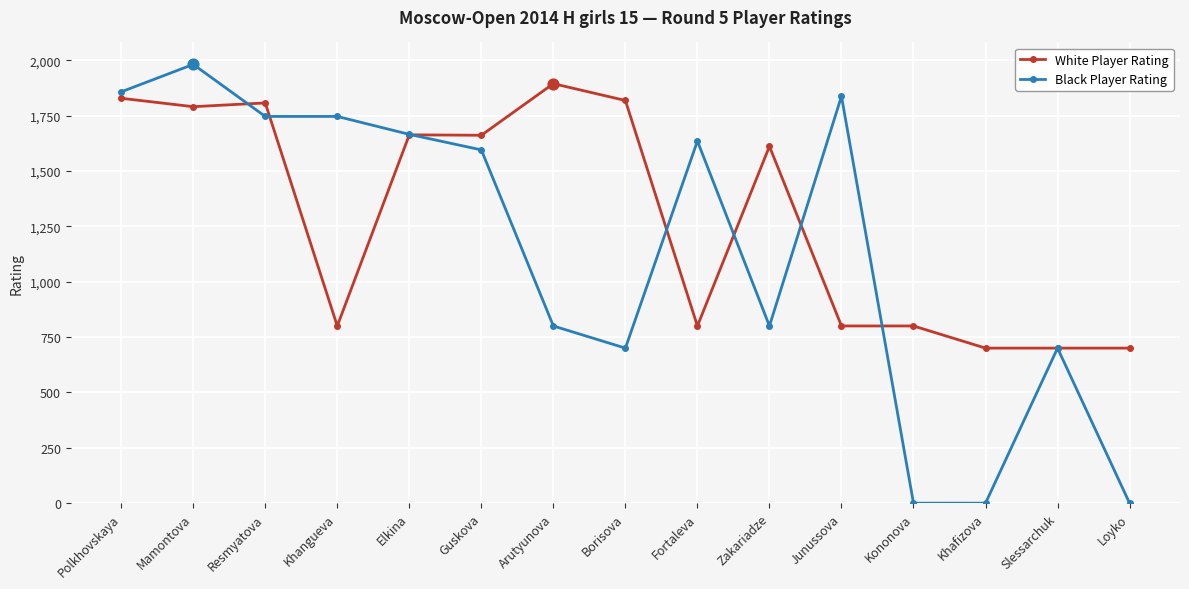

Is the value of White Player Rating at Guskova greater than the value of Black Player Rating at Khangueva?

No